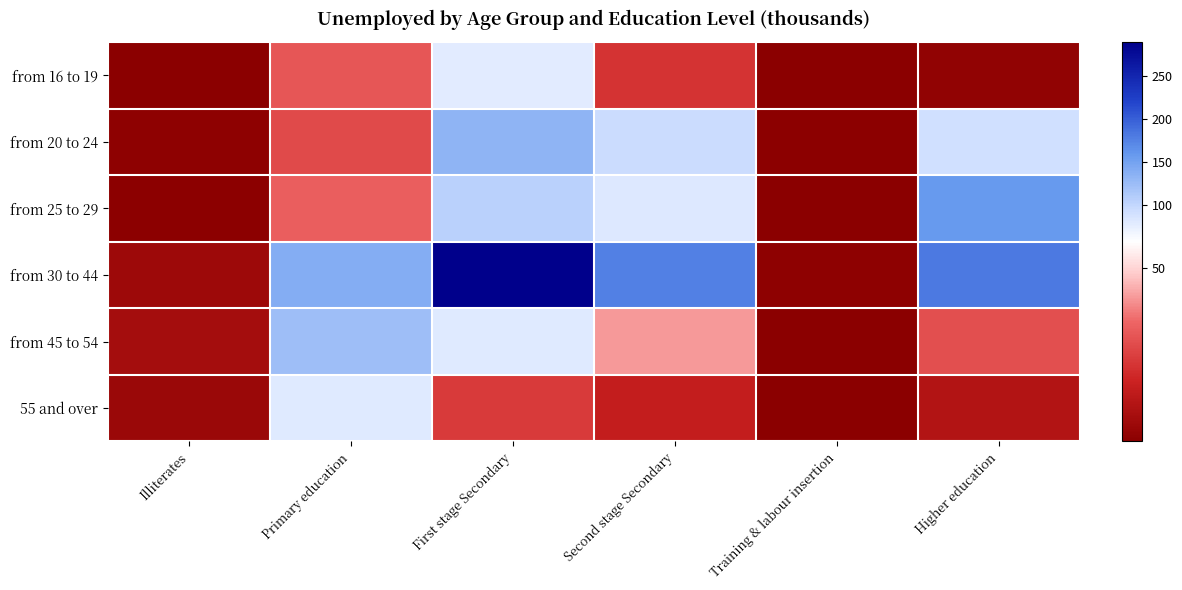

Reading right to left, list all the values displayed in this chart.

from 16 to 19: Higher education=1.9	Training & labour insertion=0.3	Second stage Secondary=22.0	First stage Secondary=78.7	Primary education=30.7	Illiterates=0.5
from 20 to 24: Higher education=90.4	Training & labour insertion=0.9	Second stage Secondary=94.2	First stage Secondary=132.6	Primary education=27.8	Illiterates=1.0
from 25 to 29: Higher education=157.5	Training & labour insertion=0.5	Second stage Secondary=82.4	First stage Secondary=106.1	Primary education=32.7	Illiterates=0.9
from 30 to 44: Higher education=182.4	Training & labour insertion=1.4	Second stage Secondary=175.8	First stage Secondary=289.4	Primary education=139.6	Illiterates=5.2
from 45 to 54: Higher education=29.2	Training & labour insertion=0.2	Second stage Secondary=41.7	First stage Secondary=79.8	Primary education=123.9	Illiterates=6.9
55 and over: Higher education=10.7	Training & labour insertion=0.1	Second stage Secondary=15.0	First stage Secondary=23.8	Primary education=80.5	Illiterates=4.5